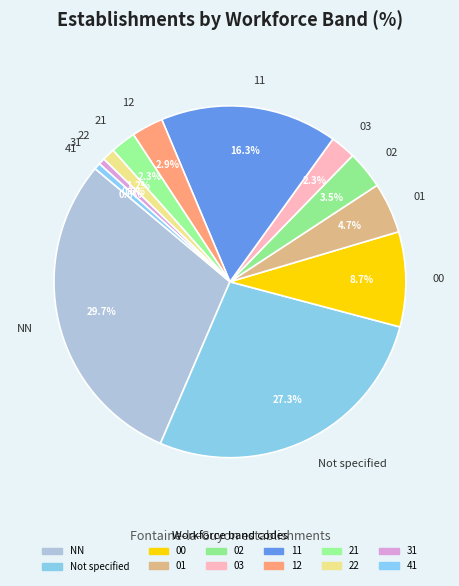

What percentage do 00 and 03 together represent?

11.0%